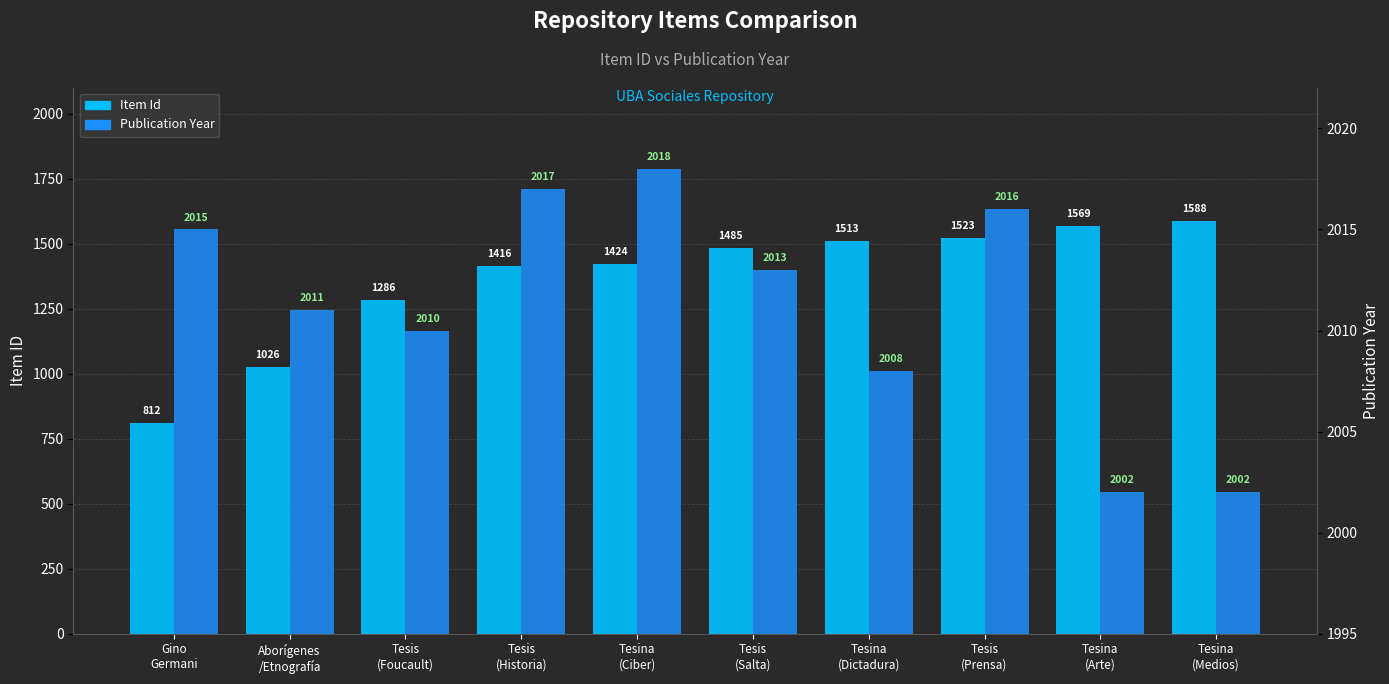

Between Tesis
(Salta) and Tesina
(Dictadura), which series saw the biggest shift?

Item Id